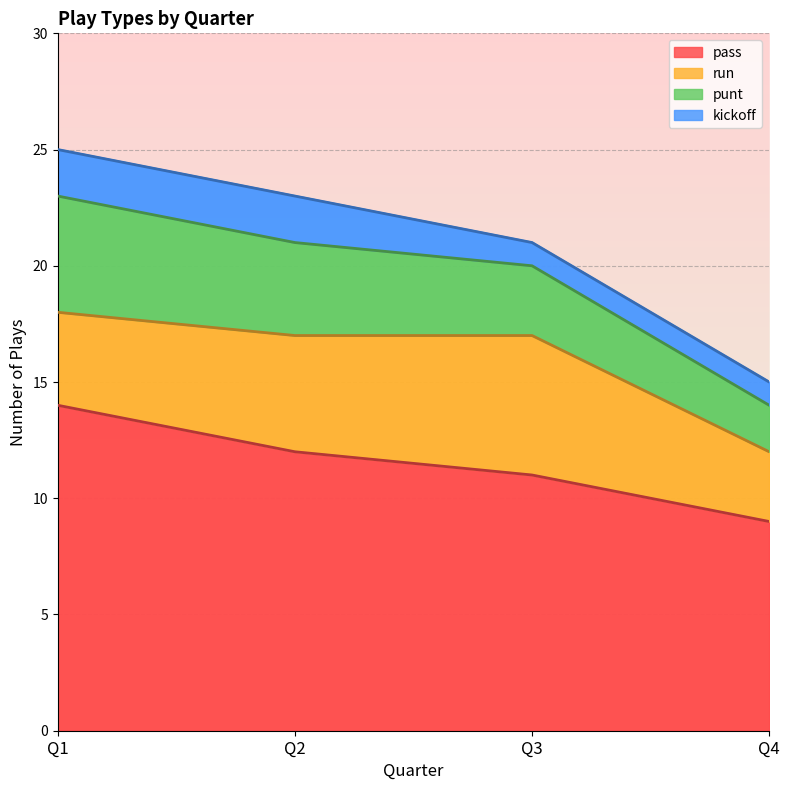

True or false: pass has more than 0 points higher than both neighbors.

False